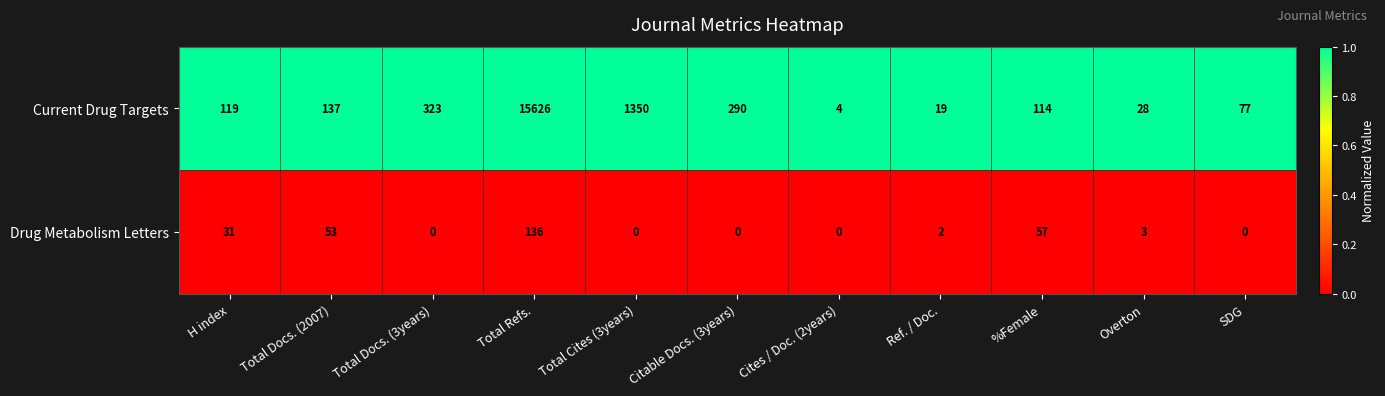

Which series has the largest total across all categories?

Current Drug Targets